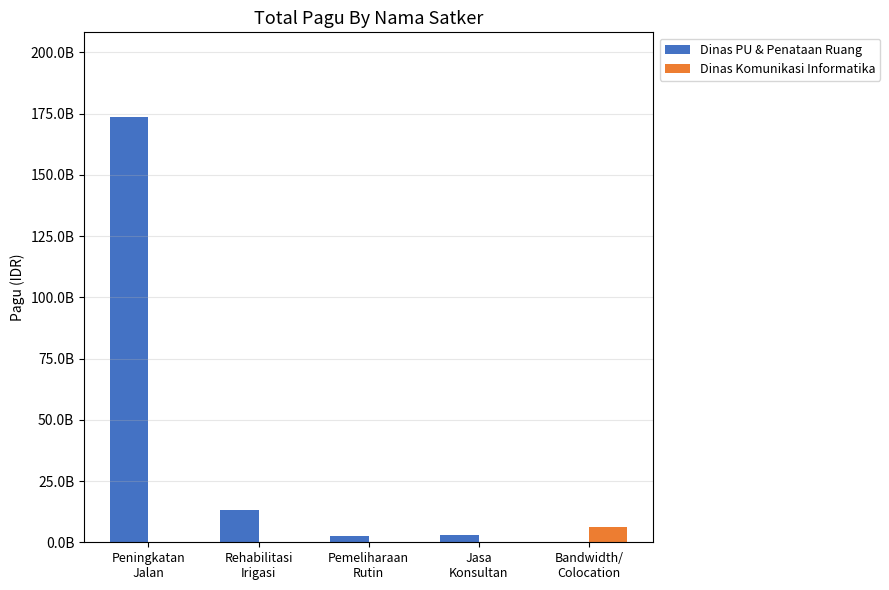

What are all the series names shown in the legend?

Dinas PU & Penataan Ruang, Dinas Komunikasi Informatika